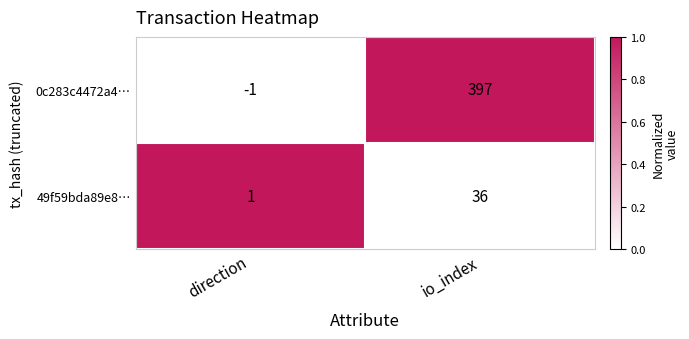

Is the value of 49f59bda89e8… at direction greater than the value of 0c283c4472a4… at direction?

Yes